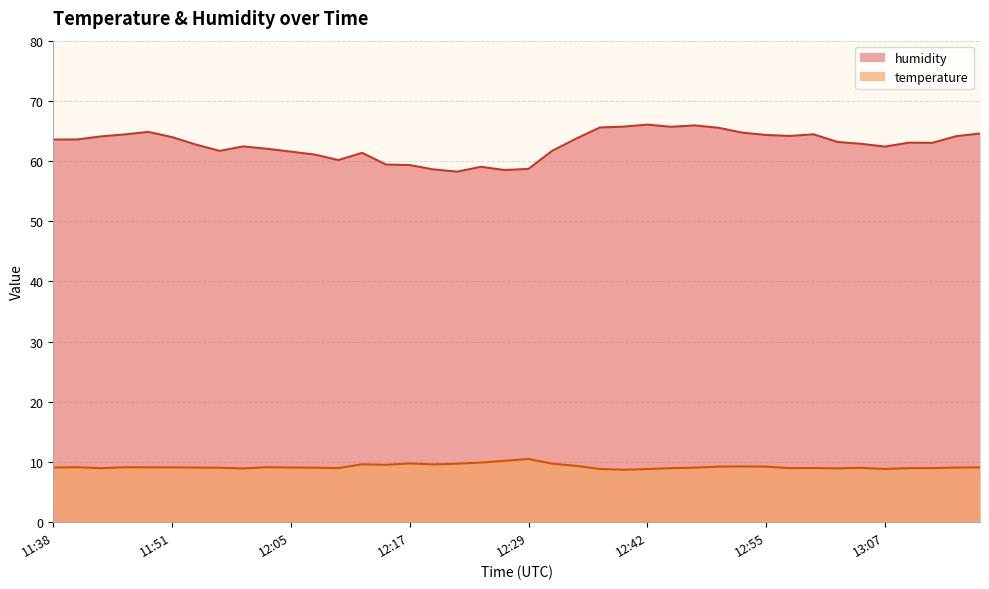

Where does the humidity series first go above 63?

11:38